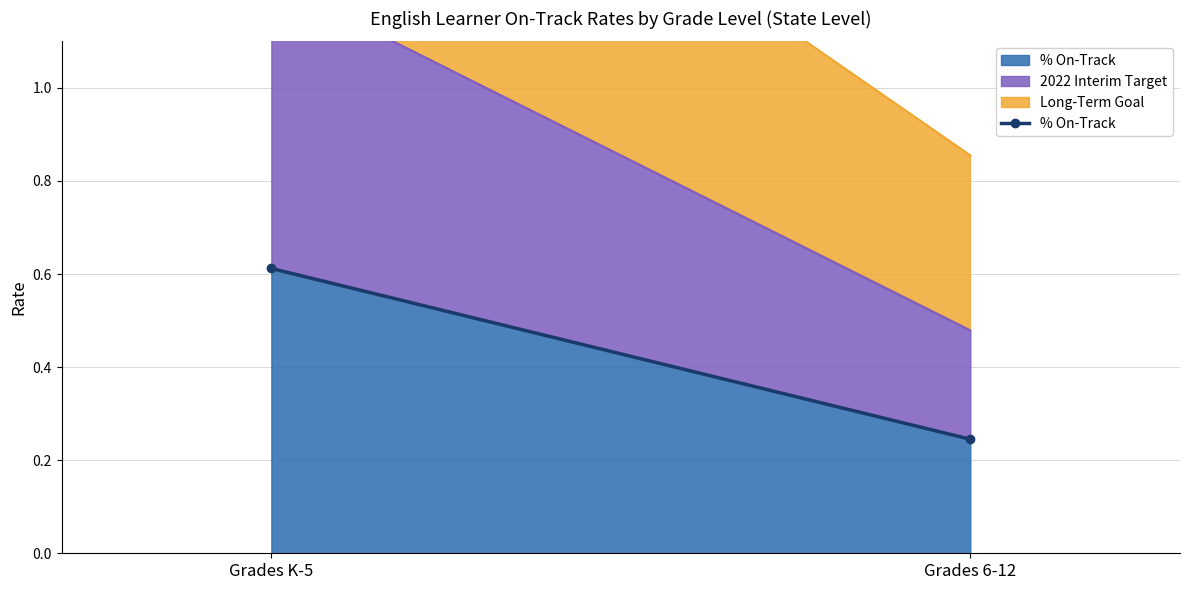

At which category does the chart reach its minimum across all series?

Grades 6-12